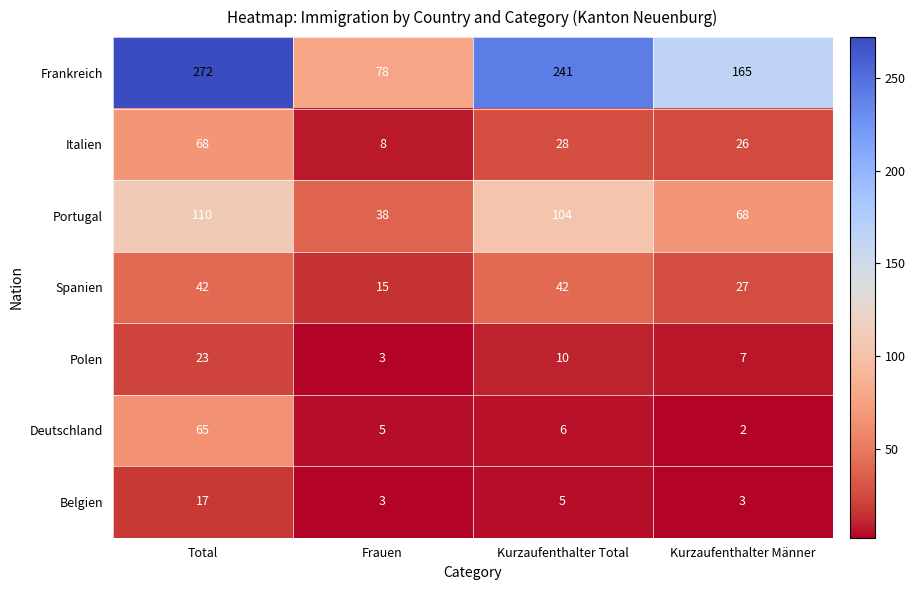

What is the average value of the Frankreich series?

189